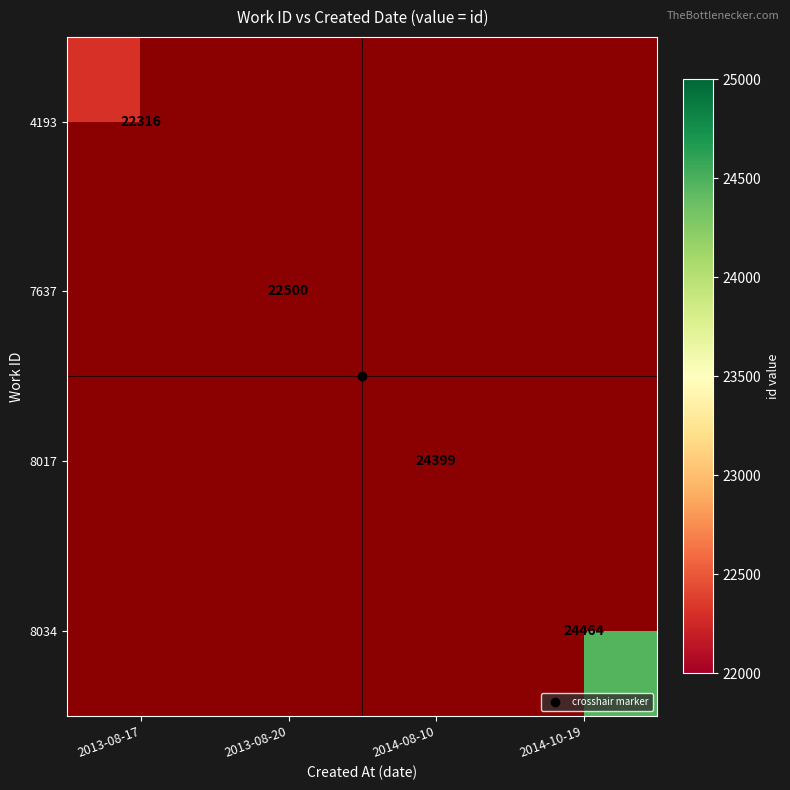

List the series in order of their overall mean, lowest first.

4193, 7637, 8017, 8034